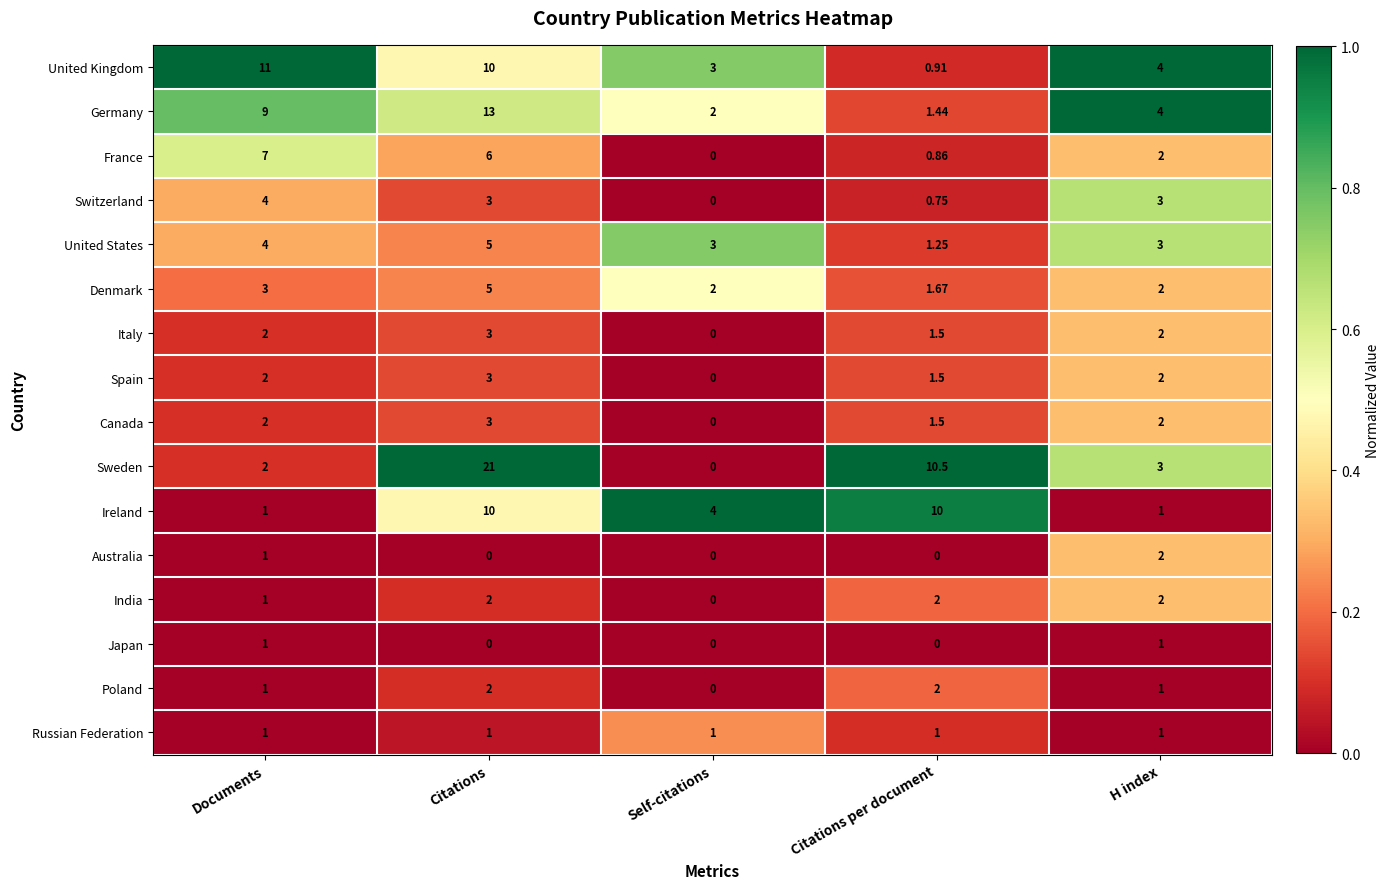

What is the greatest value displayed?

21.0